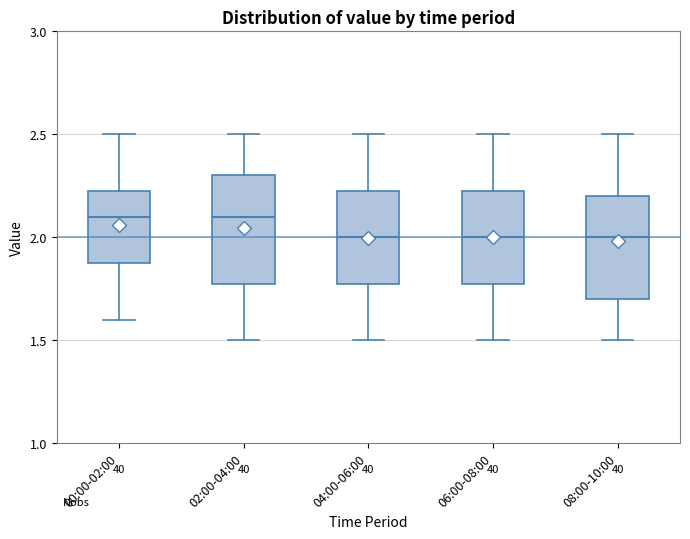

Where does the upper whisker of the box for 08:00-10:00 end on the y-axis? The values are not printed on the chart, so give them approximately, as read against the axis.

2.50